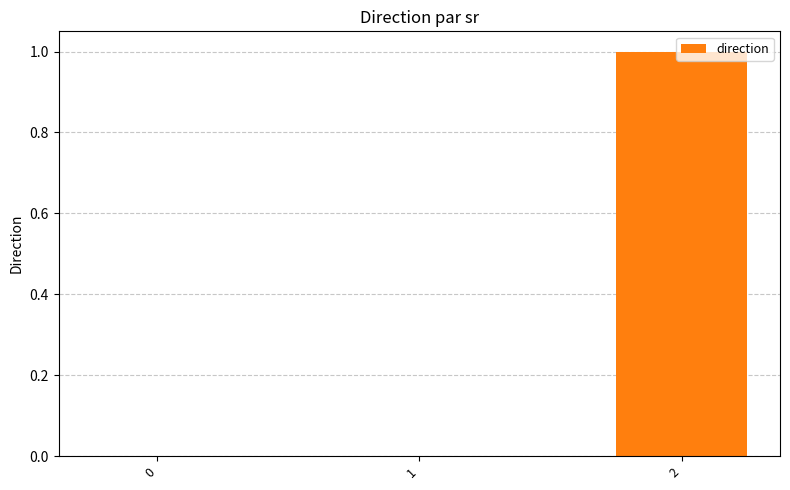

What is the change in value from 0 to 2?

+1